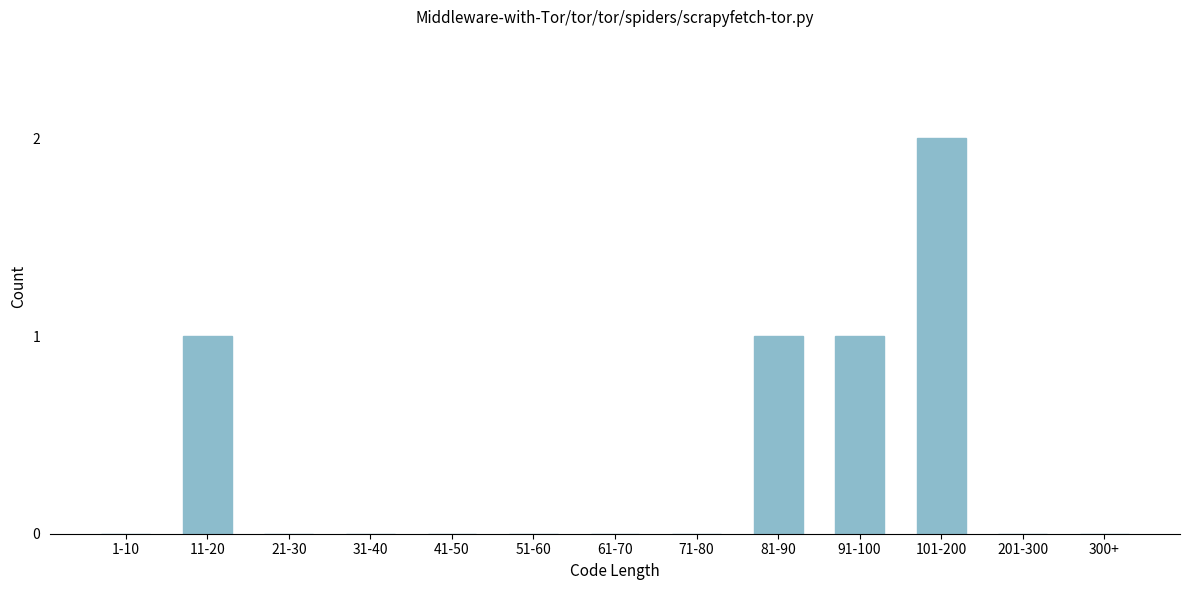

Reading right to left, list all the values displayed in this chart.

300+=0	201-300=0	101-200=2	91-100=1	81-90=1	71-80=0	61-70=0	51-60=0	41-50=0	31-40=0	21-30=0	11-20=1	1-10=0